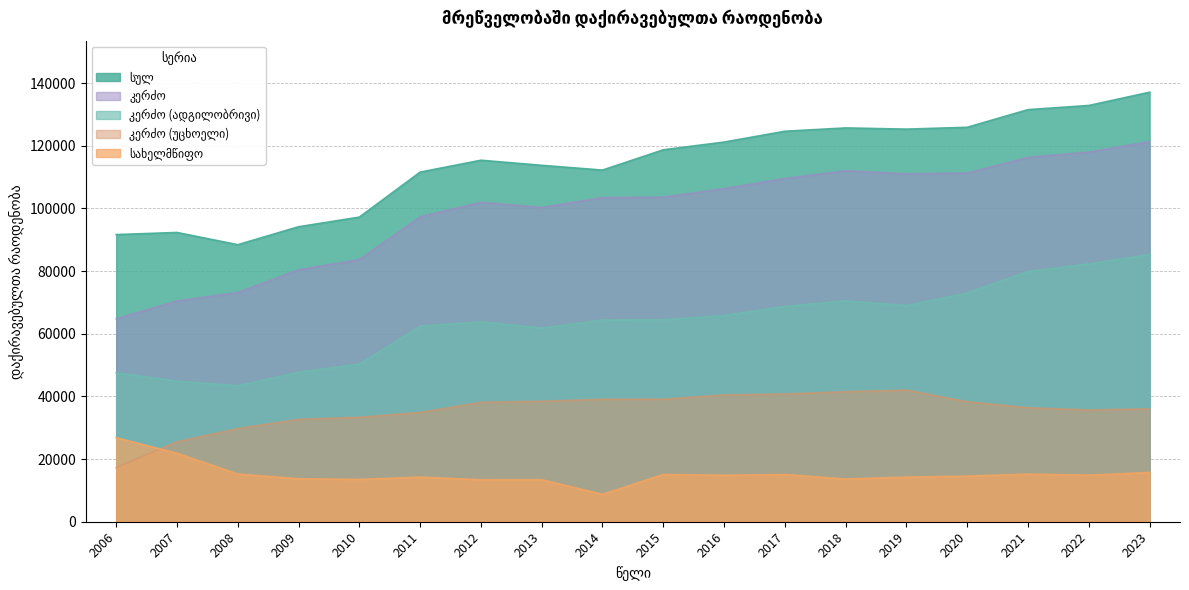

Rank the series by their average value, from lowest to highest.

სახელმწიფო, კერძო (უცხოელი), კერძო (ადგილობრივი), კერძო, სულ